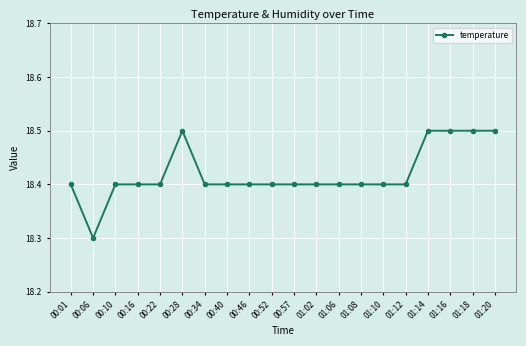

Count the number of data series in this chart.

1